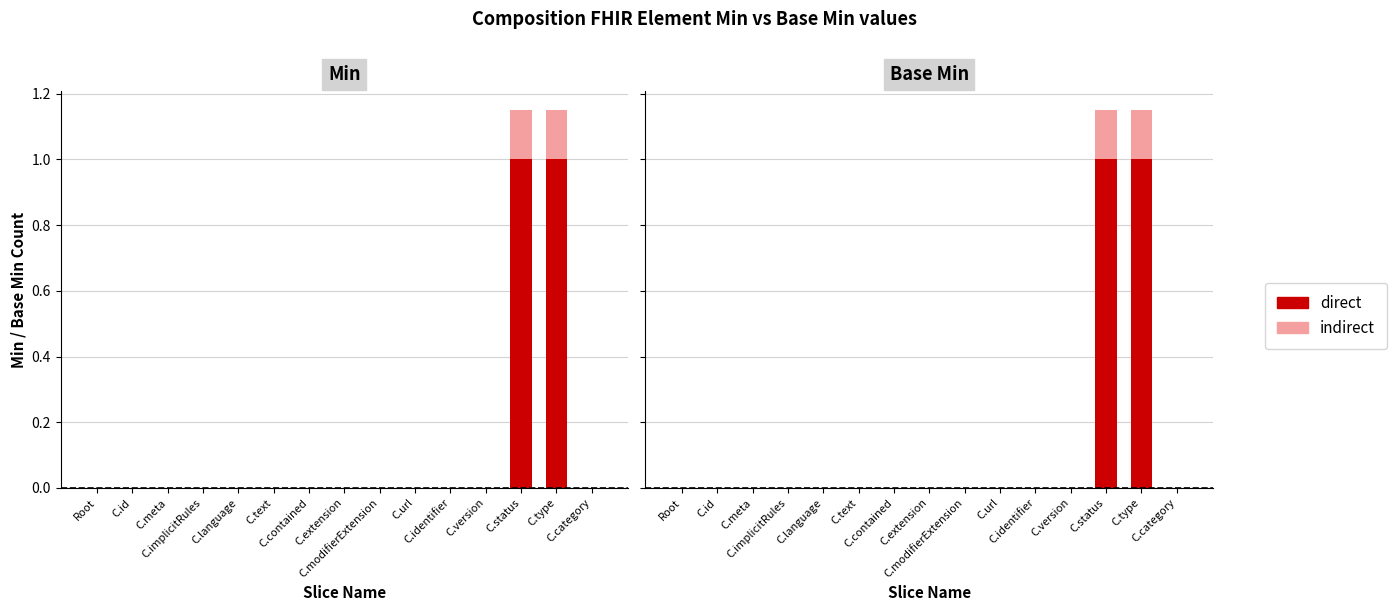

Reading right to left, transcribe all the data shown in this chart.

direct: 0.0	1.0	1.0	0.0	0.0	0.0	0.0	0.0	0.0	0.0	0.0	0.0	0.0	0.0	0.0
indirect: 0.0	0.1	0.1	0.0	0.0	0.0	0.0	0.0	0.0	0.0	0.0	0.0	0.0	0.0	0.0